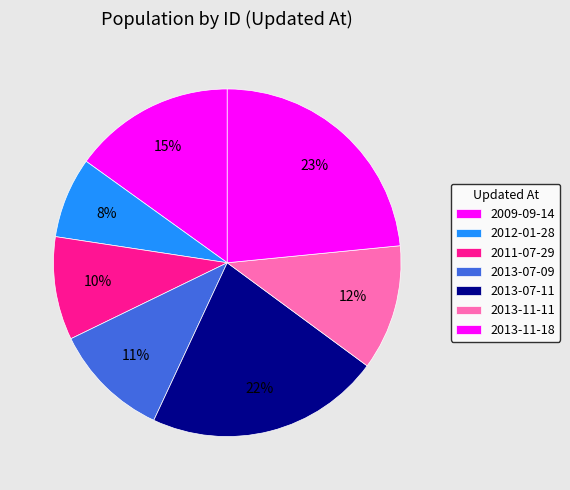

How many segments does this pie chart have?

7